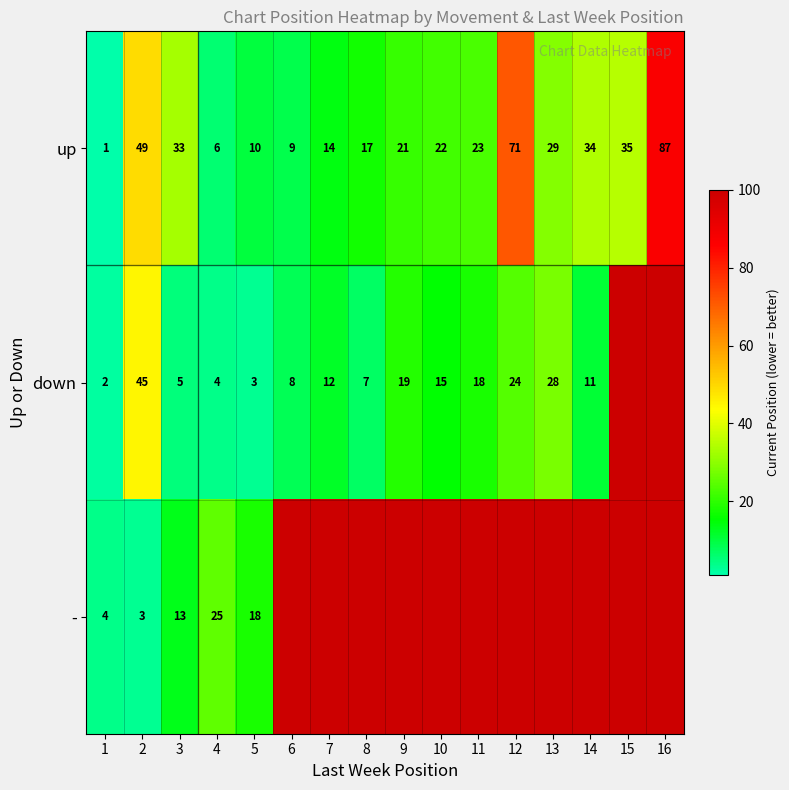

What is the difference between the maximum and minimum values in the up series?

86